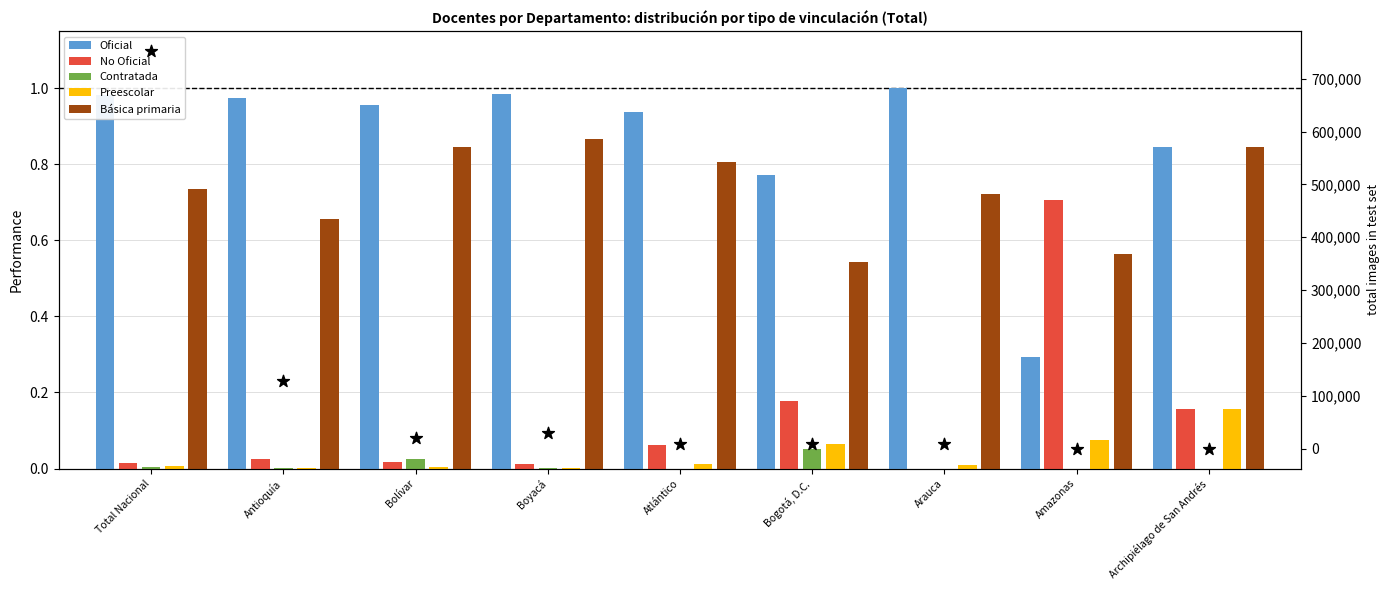

What is the total value across all series at Atlántico?

8673.8